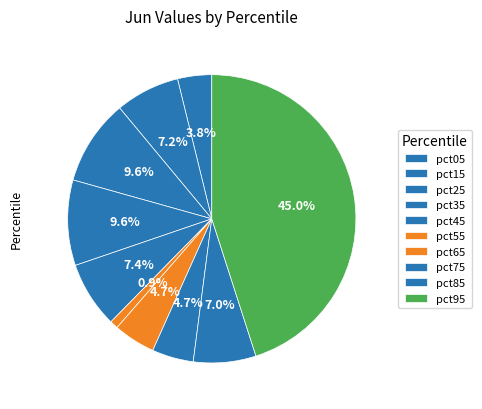

What percentage is the pct15 slice, to the nearest percent?

7%